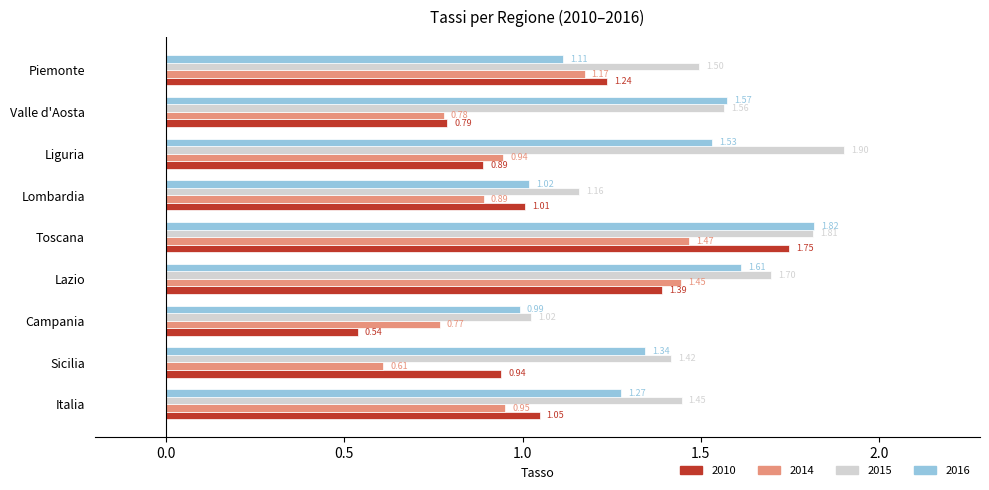

Is the value of 2014 at Lombardia greater than the value of 2016 at Lazio?

No